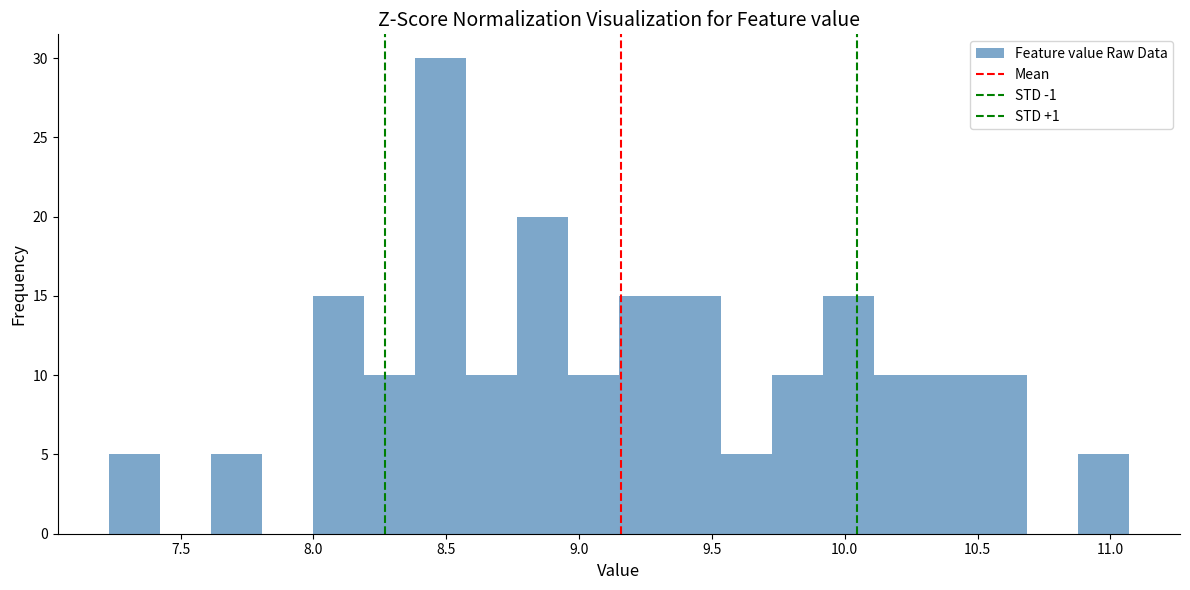

Around what value on the x-axis is the tallest bar? Give the approximate position of its centre, as read against the axis.

8.50